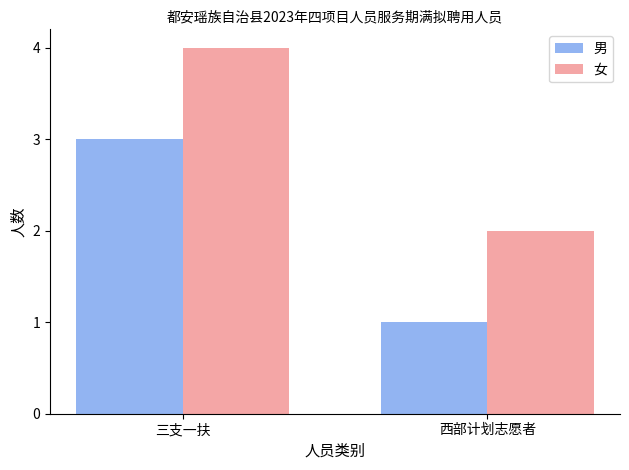

What is the minimum value for 男?

1